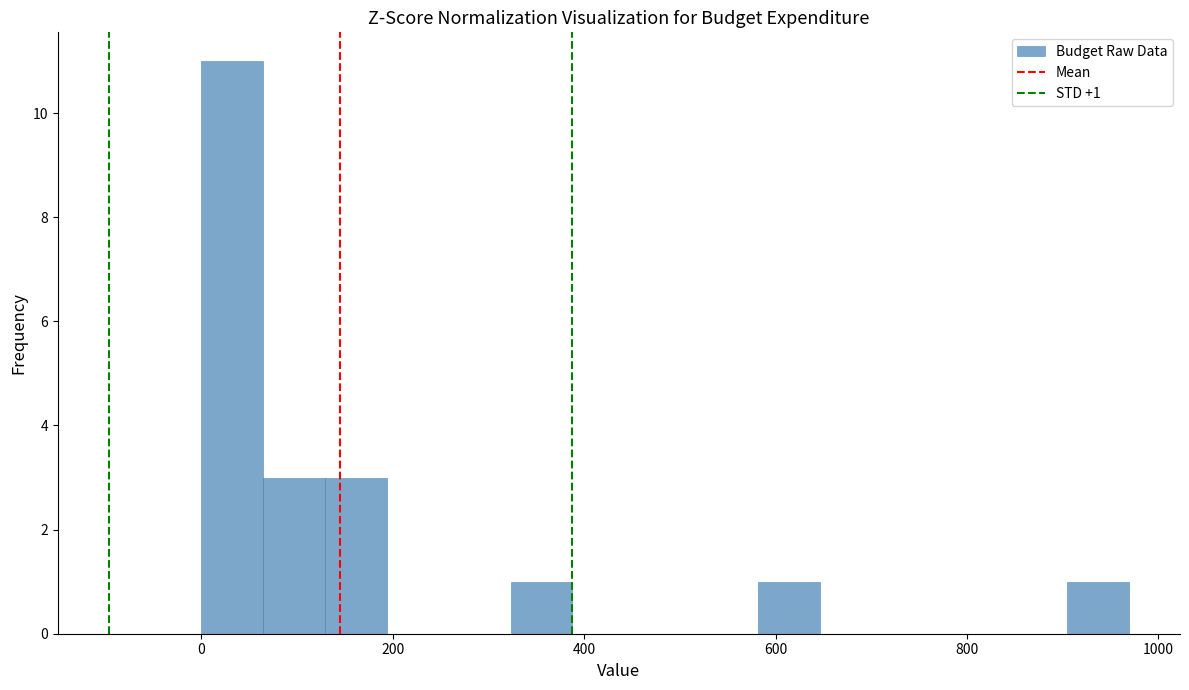

Read against the x-axis, roughly where is the centre of the tallest bar?

40